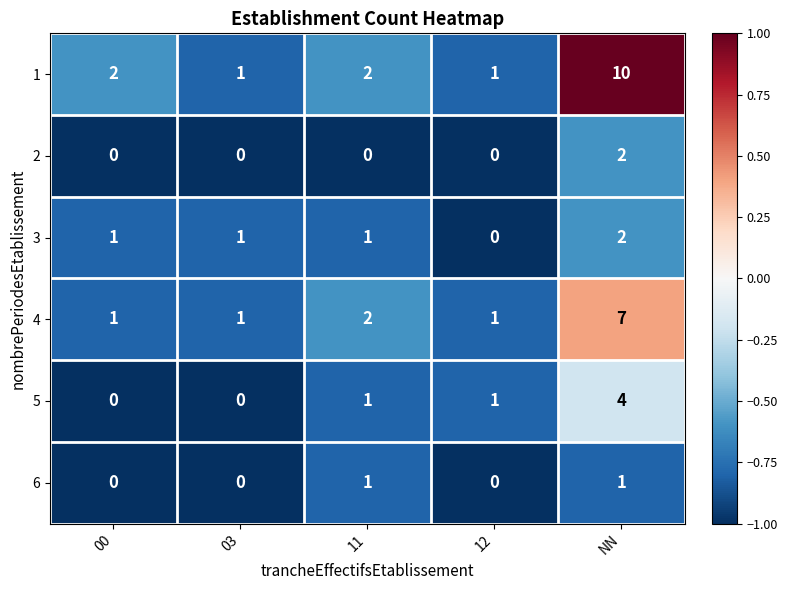

The 1 series shows 1 at 03. True or false?

True